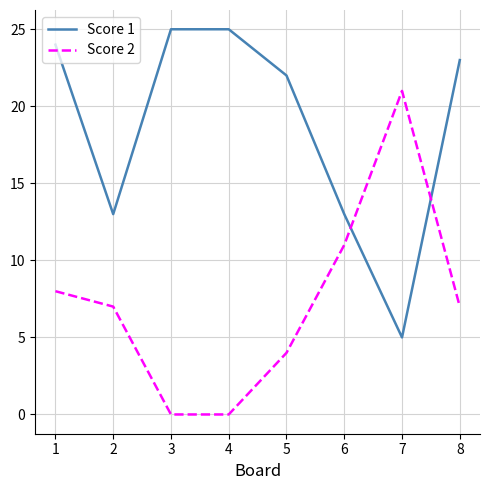

At how many categories does at least one series exceed 7?

8